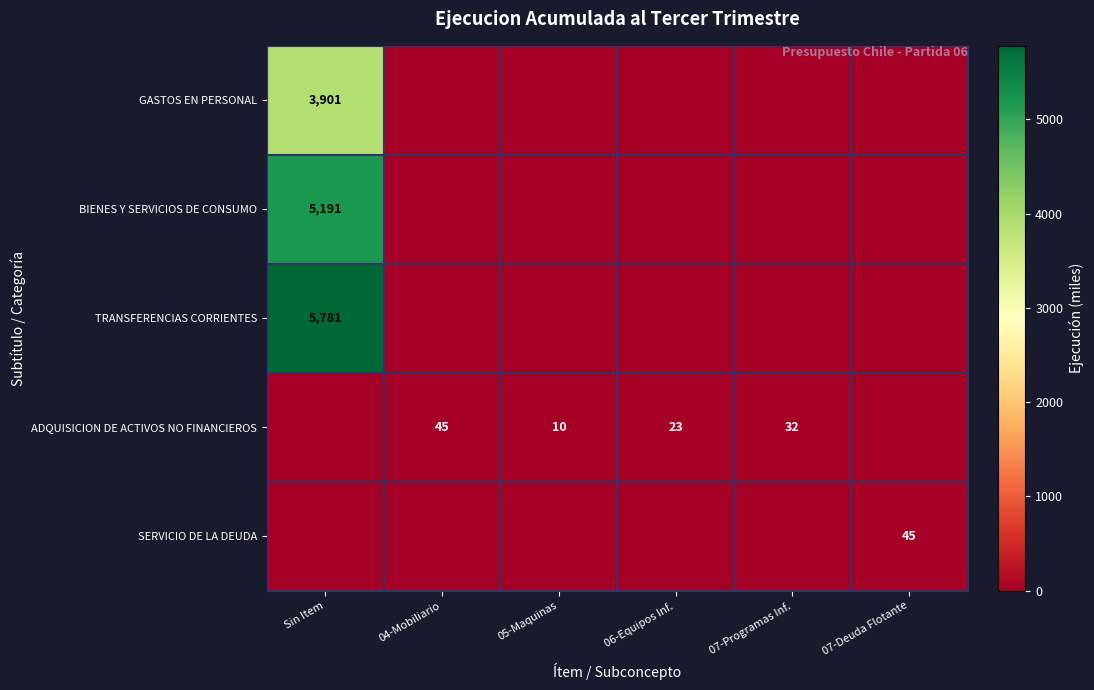

The SERVICIO DE LA DEUDA series shows 45 at 07-Deuda Flotante. True or false?

True